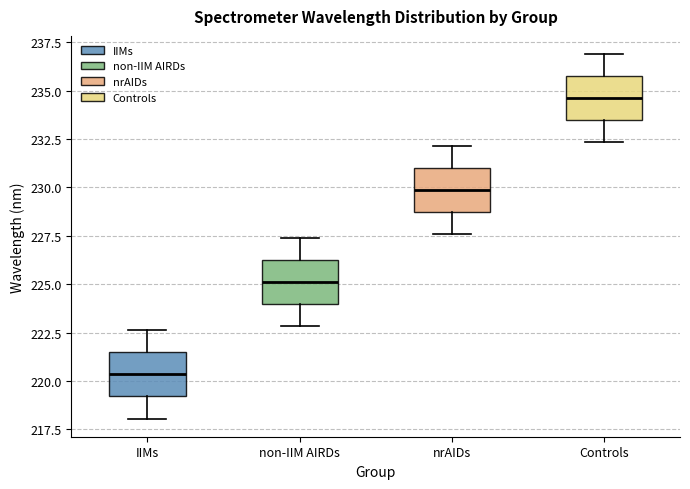

Where is the lower edge of the box for Controls on the y-axis? The values are not printed on the chart, so give them approximately, as read against the axis.

233.5